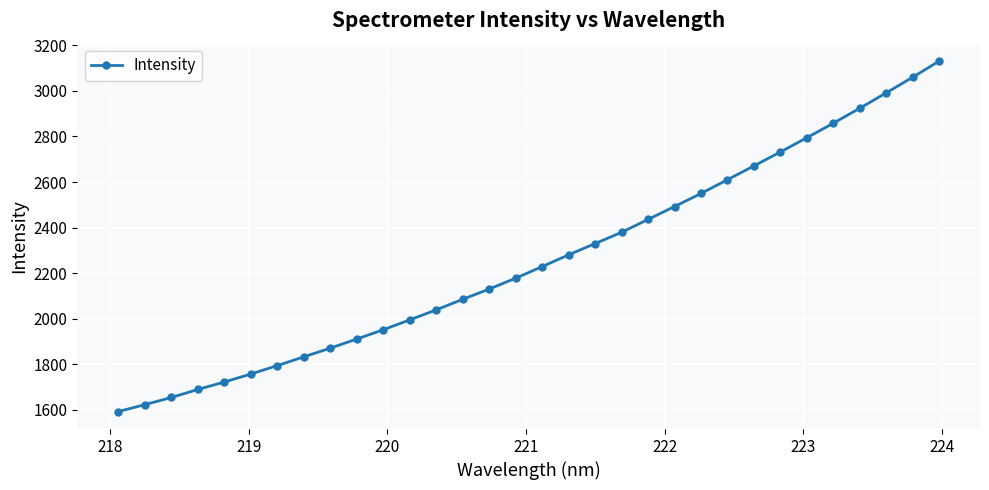

What is the difference between the maximum and minimum values?

1537.6